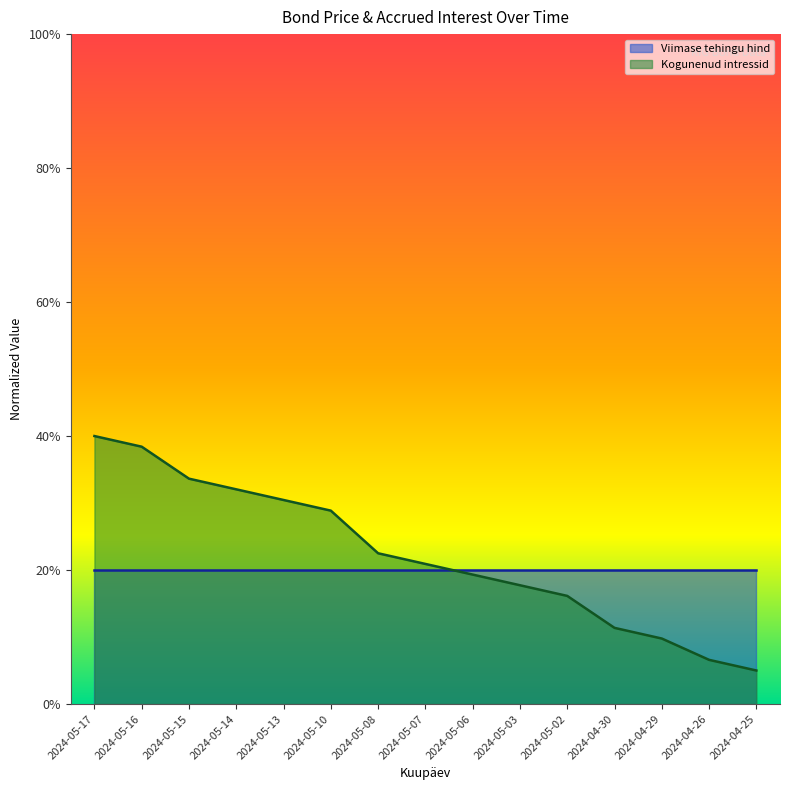

What is the difference between the maximum and minimum values?

0.3